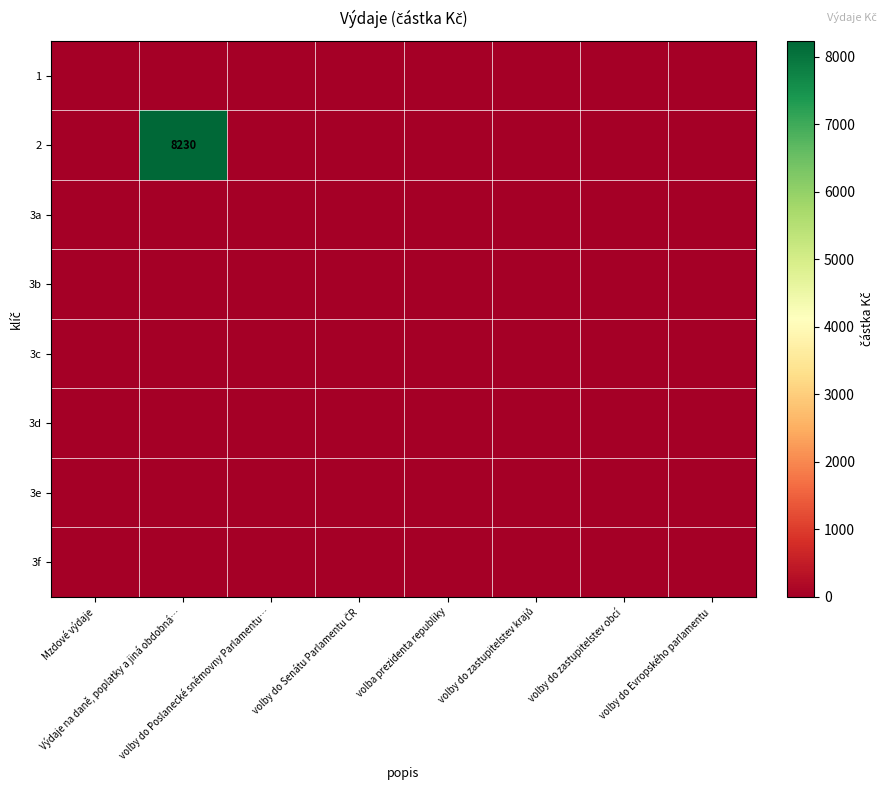

At how many categories does at least one series exceed 764?

1